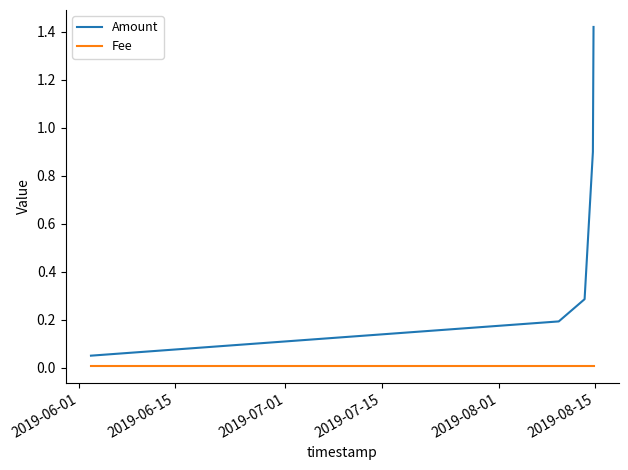

True or false: Fee and Amount cross at least once.

False